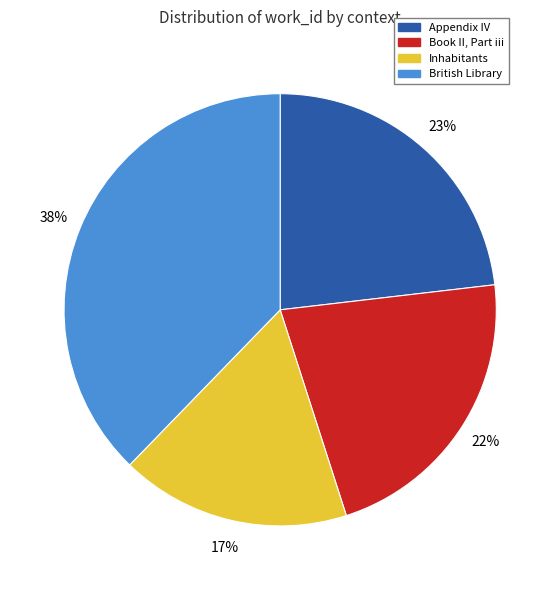

To the nearest percent, what portion does Appendix IV represent?

23%